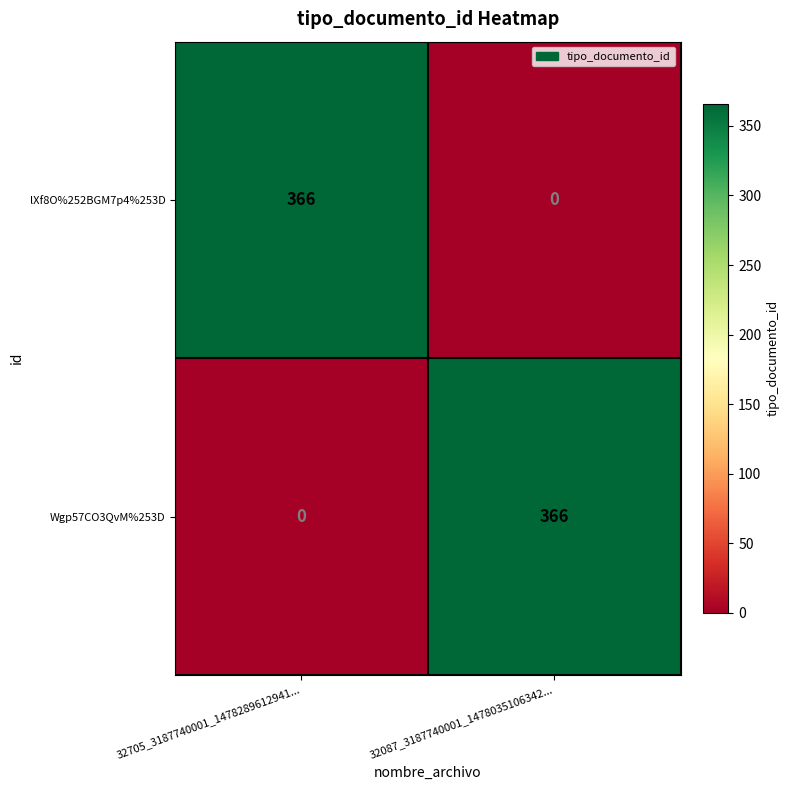

At how many categories does at least one series exceed 55?

2